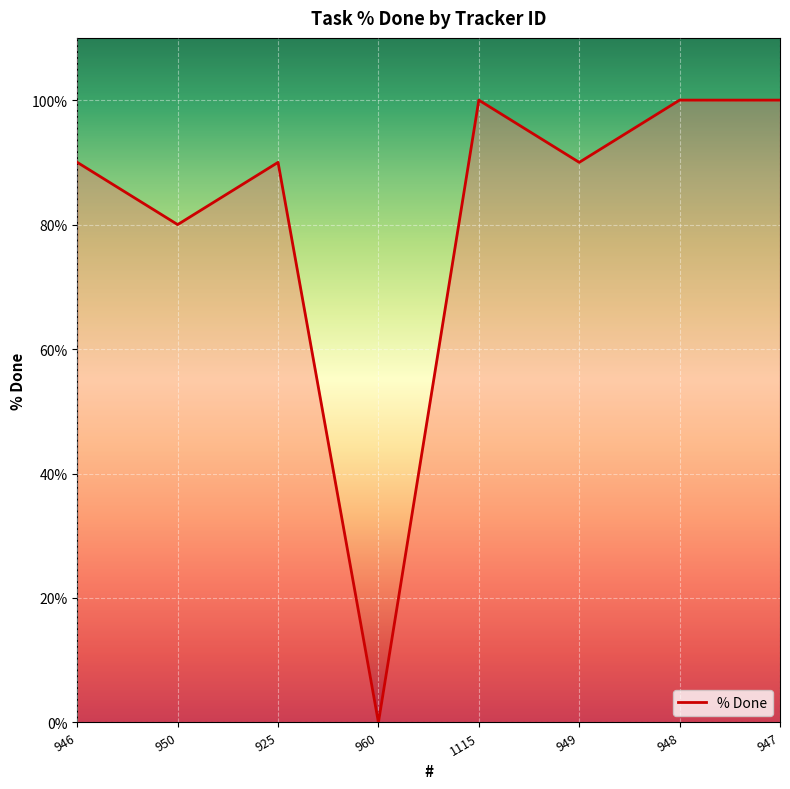

How many positive values are there?

7